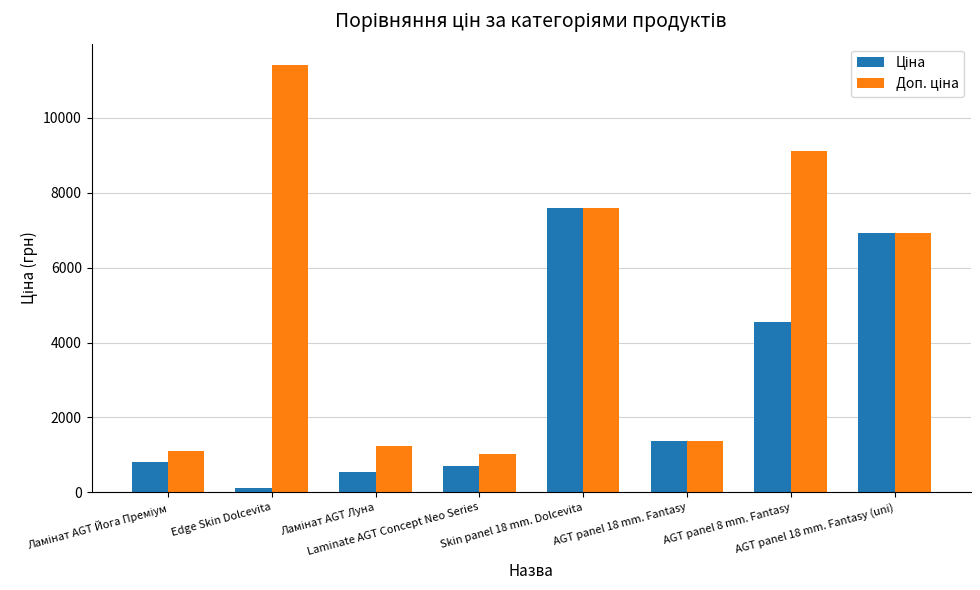

True or false: Ціна has a value of 164.3 at Edge Skin Dolcevita.

False